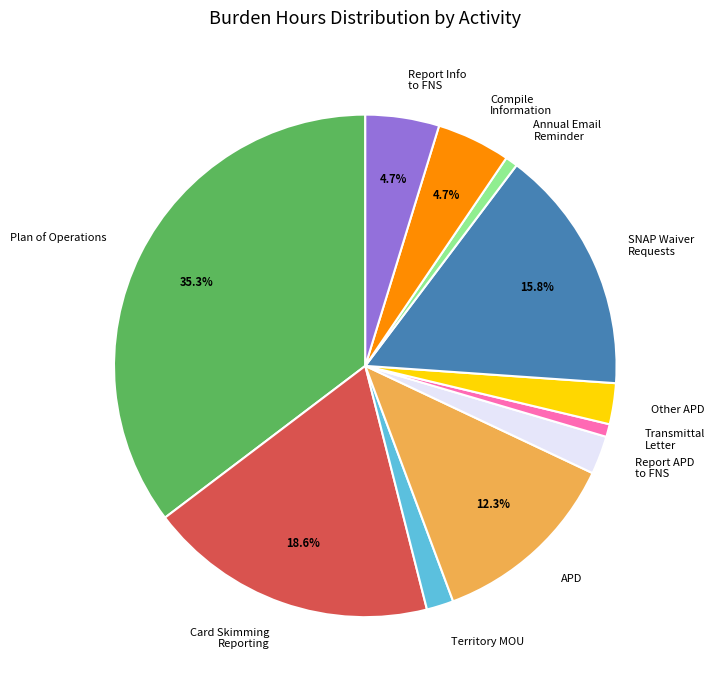

To the nearest percent, what is the average slice percentage?

9%